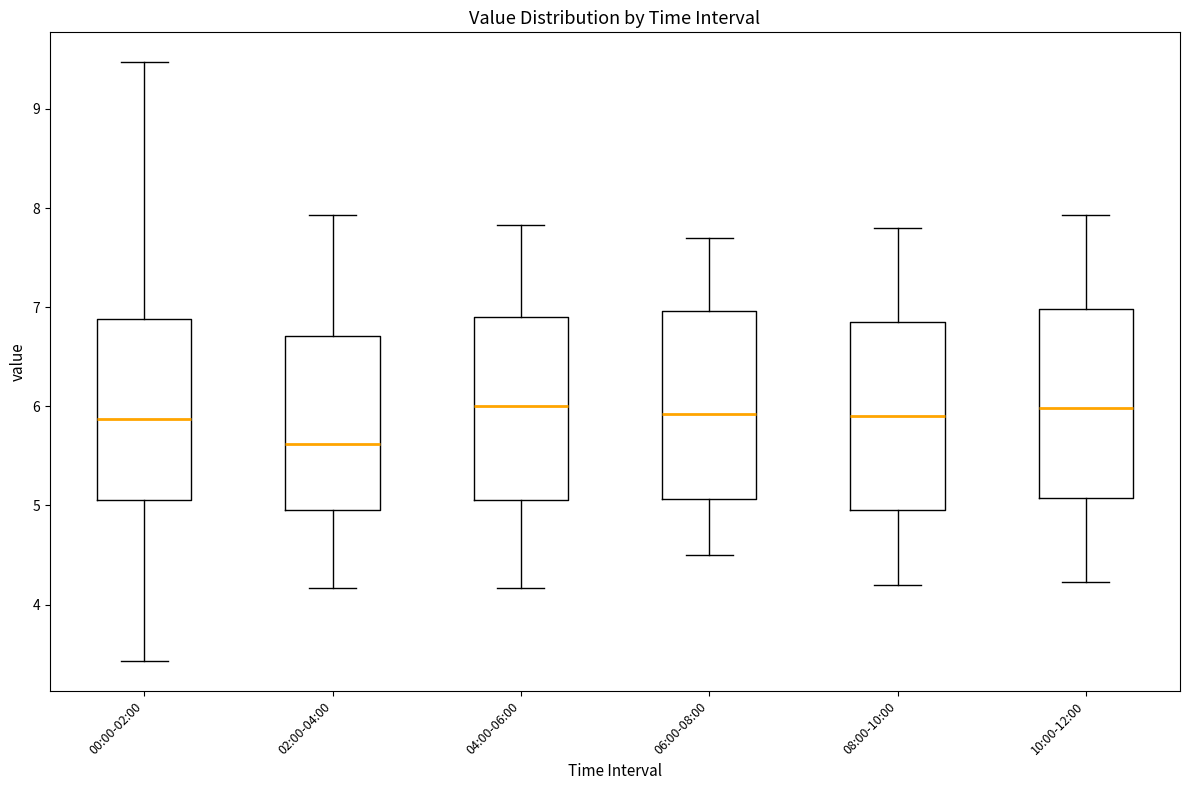

Reading left to right, read every box against the y-axis: the position of its median line, the range the box covers, and the ends of its whiskers. The values are not printed on the chart, so give them approximately, as read against the axis.

00:00-02:00: median 5.9, box 5.1 to 6.9, whiskers 3.4 to 9.5
02:00-04:00: median 5.6, box 5.0 to 6.7, whiskers 4.2 to 7.9
04:00-06:00: median 6.0, box 5.1 to 6.9, whiskers 4.2 to 7.8
06:00-08:00: median 5.9, box 5.1 to 7.0, whiskers 4.5 to 7.7
08:00-10:00: median 5.9, box 5.0 to 6.9, whiskers 4.2 to 7.8
10:00-12:00: median 6.0, box 5.1 to 7.0, whiskers 4.2 to 7.9